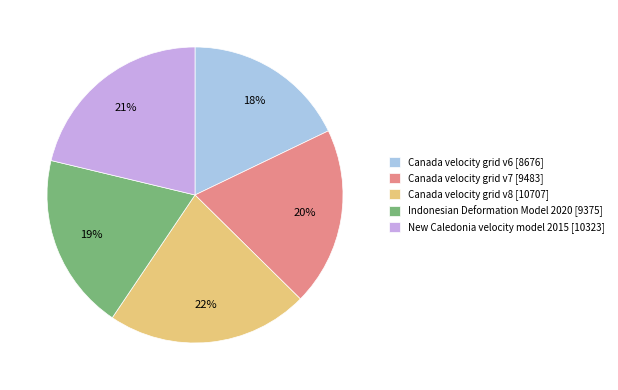

The Indonesian Deformation Model 2020 slice represents 25% of the pie. True or false?

False